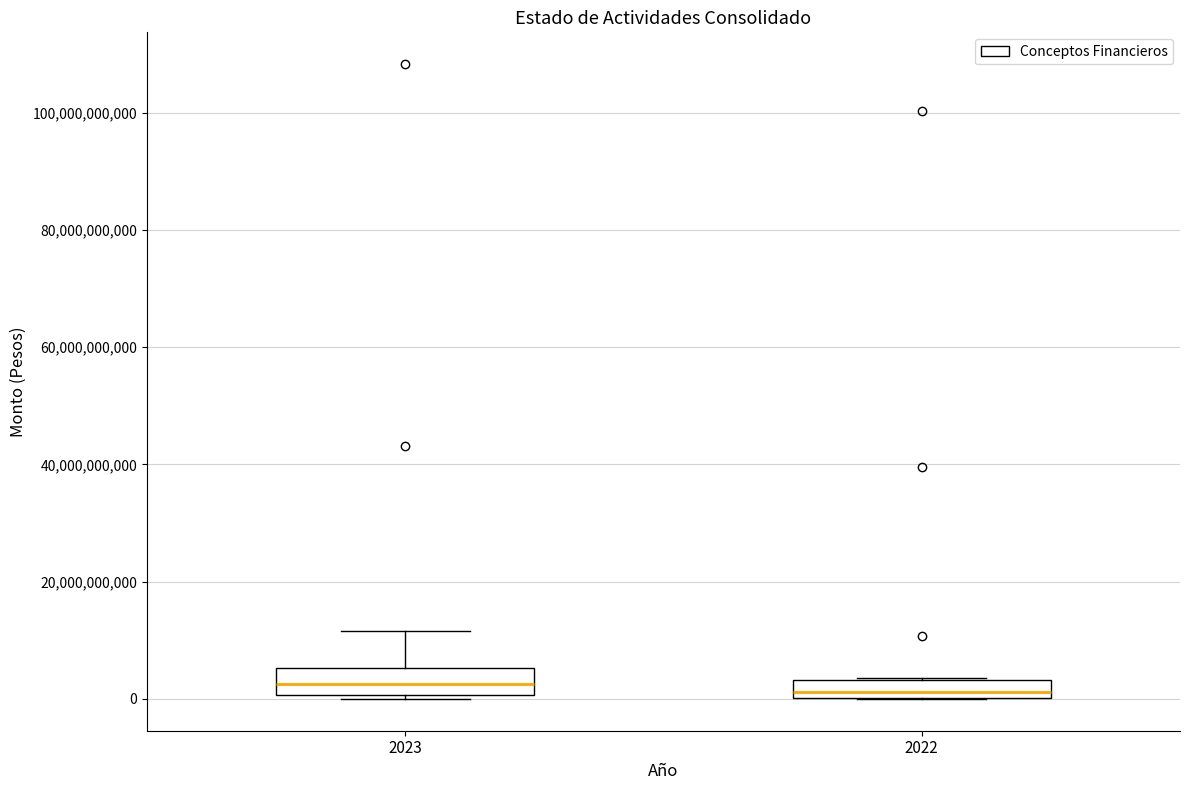

Where does the median line of the box at x = 2022 sit on the y-axis? The values are not printed on the chart, so give them approximately, as read against the axis.

2000000000